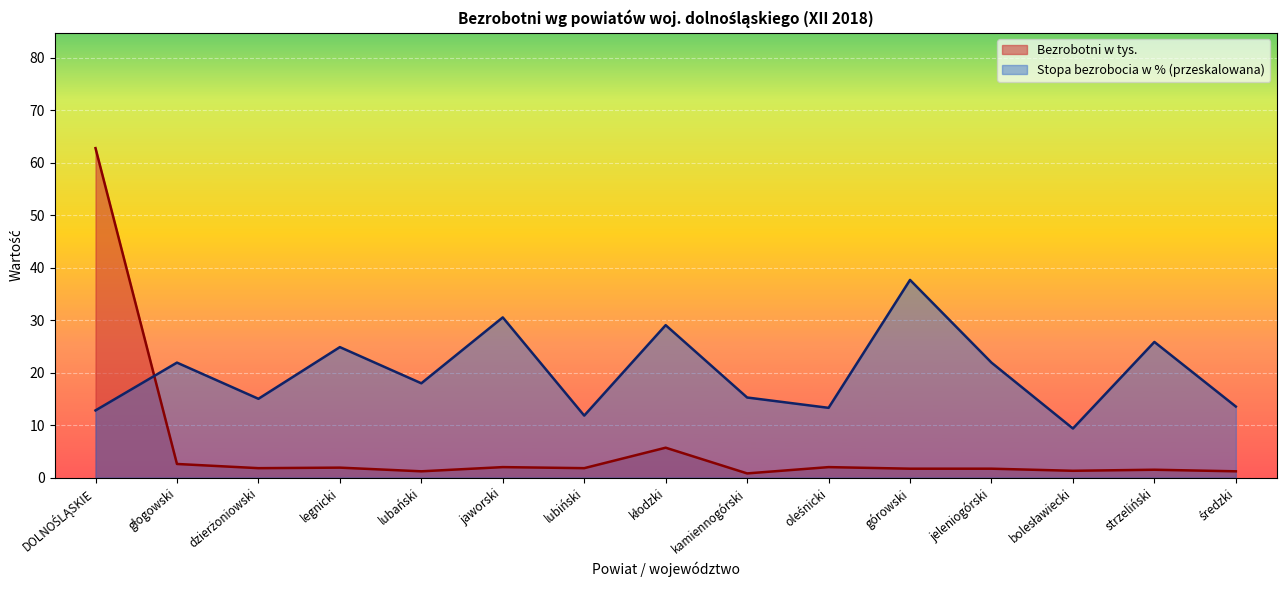

What is the ratio of the value at oleśnicki to the value at legnicki?

0.5